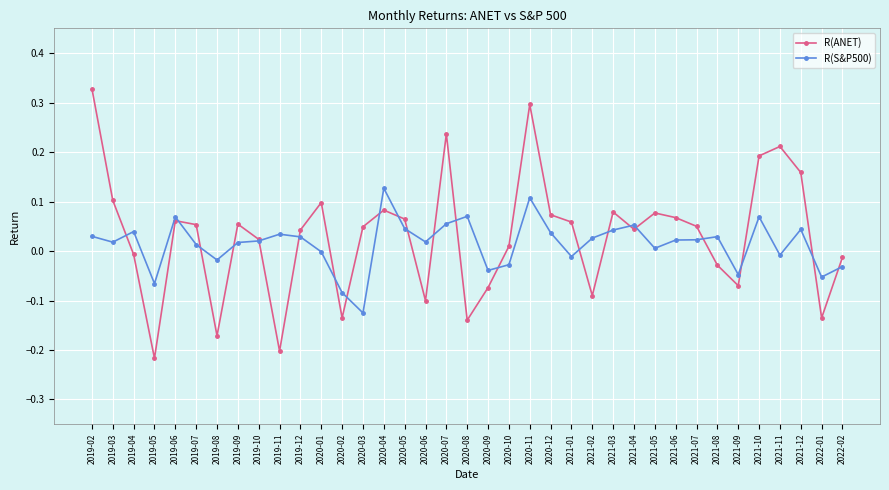

What are all the series names shown in the legend?

R(ANET), R(S&P500)